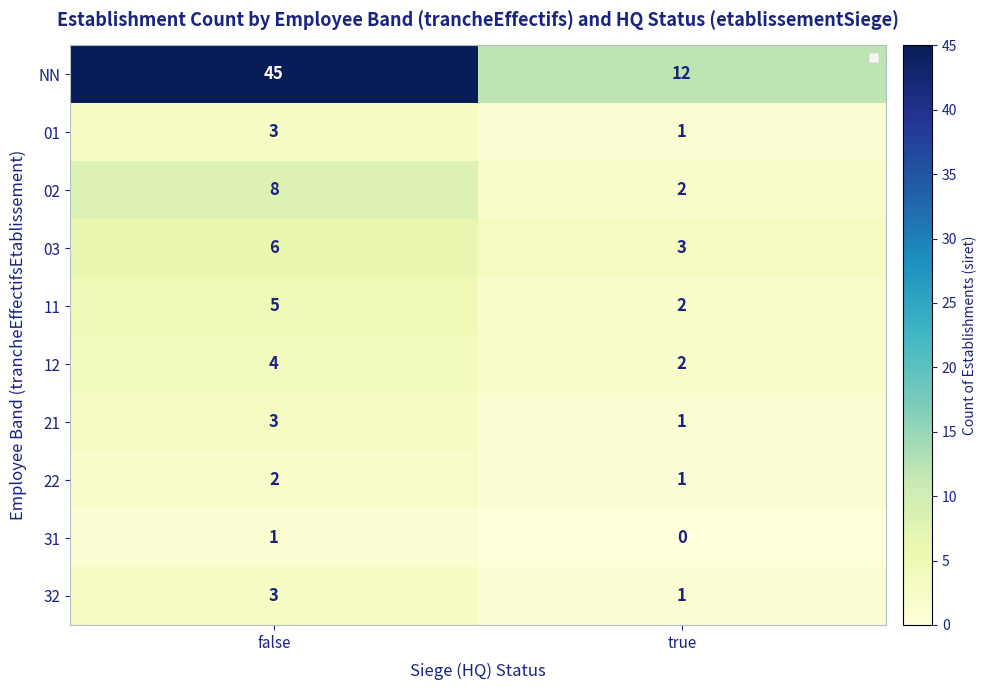

What is the total value across all series at false?

80